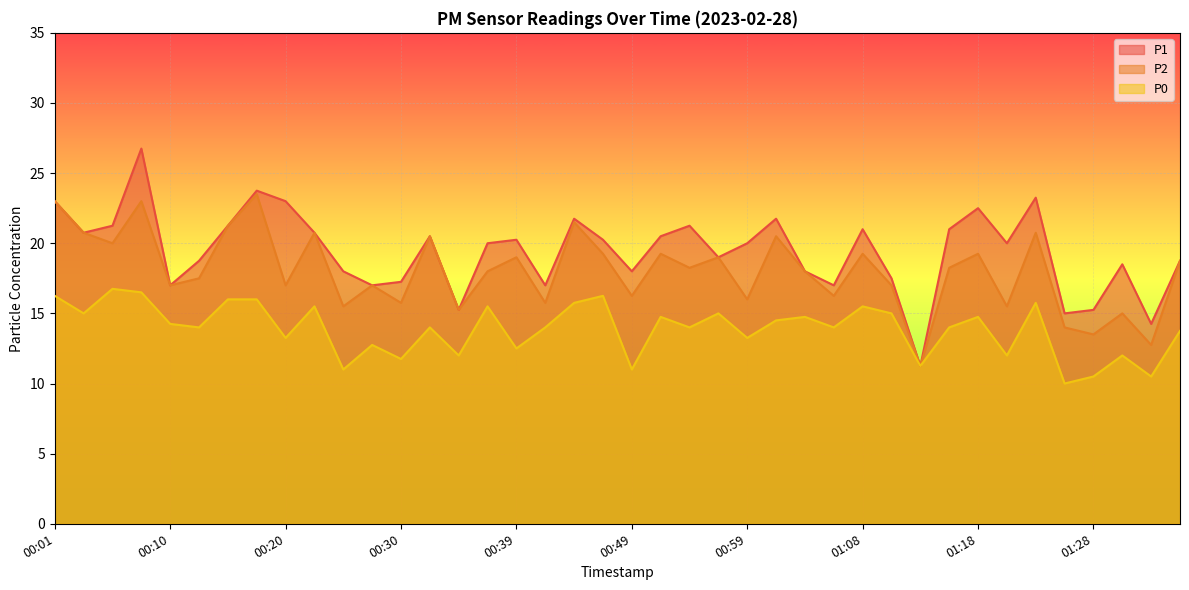

How many interior local valleys does the P1 series have?

12